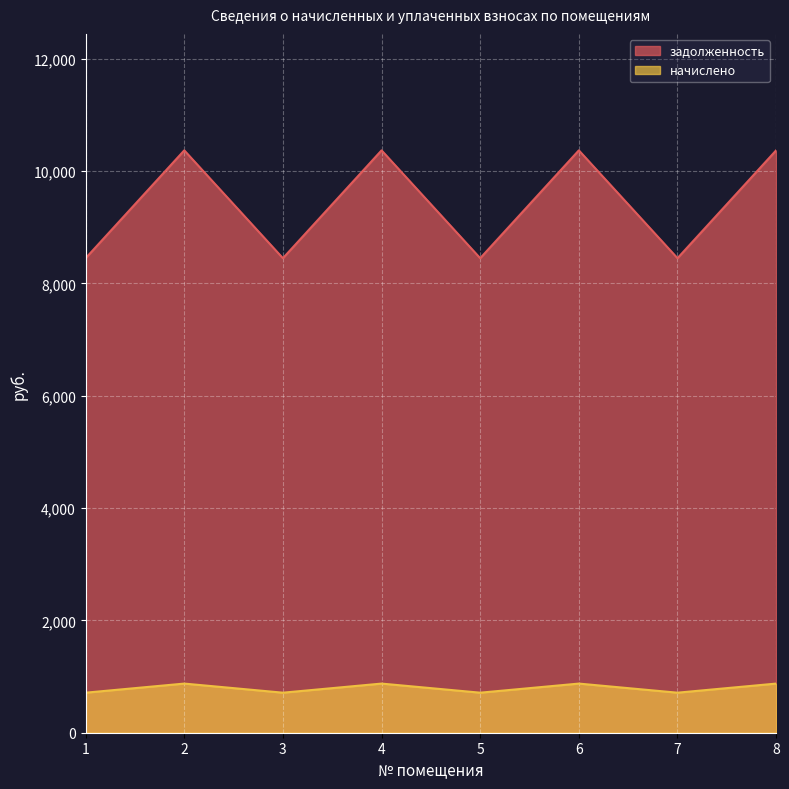

How many lines are shown in the chart?

2